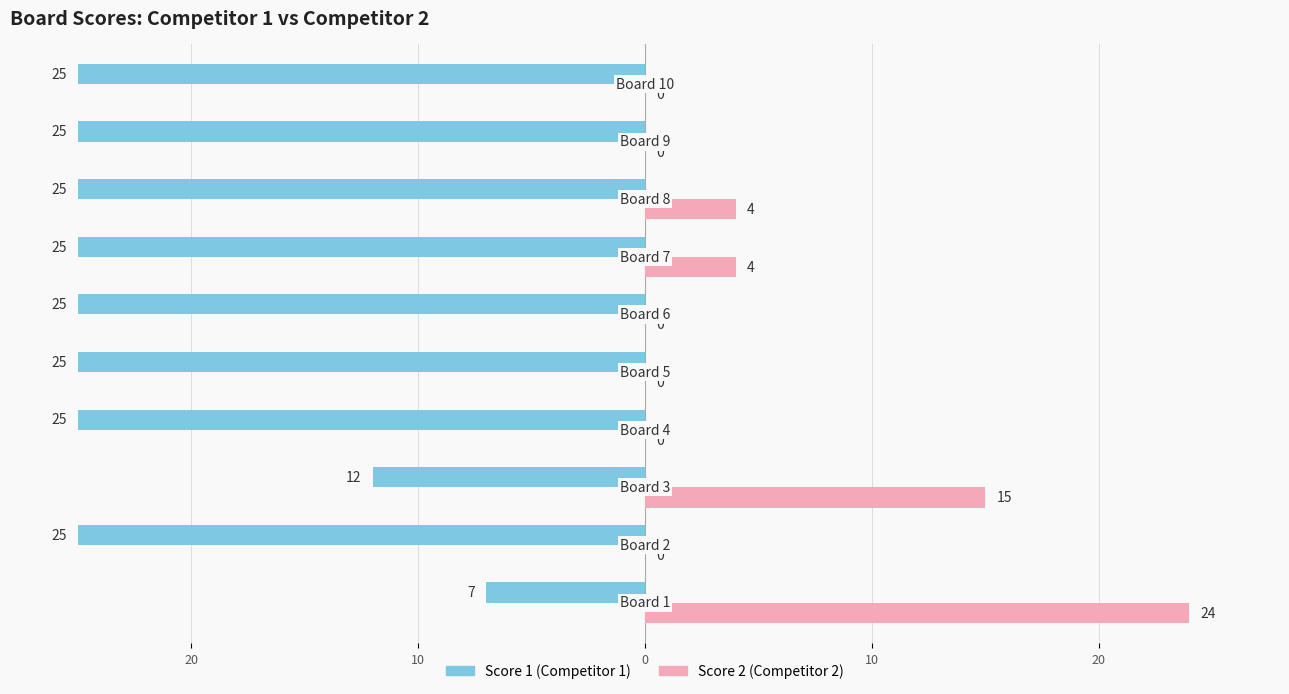

What is the label of the 8th bar from the right?

10